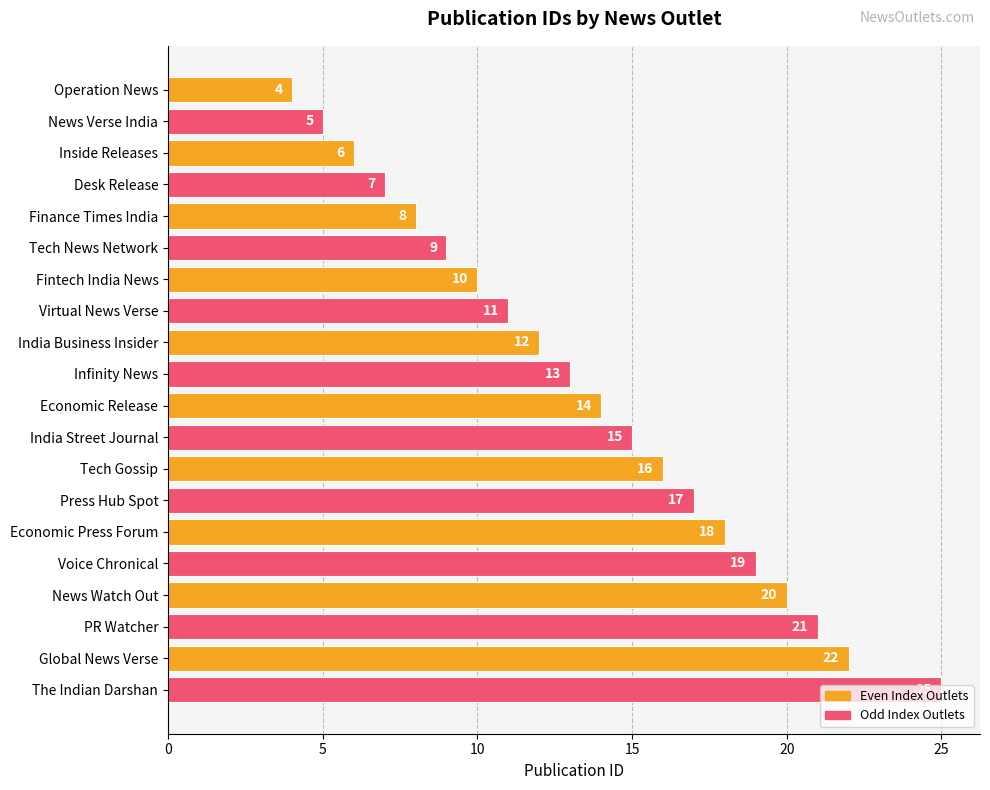

What is the change in value from News Verse India to India Street Journal?

+10